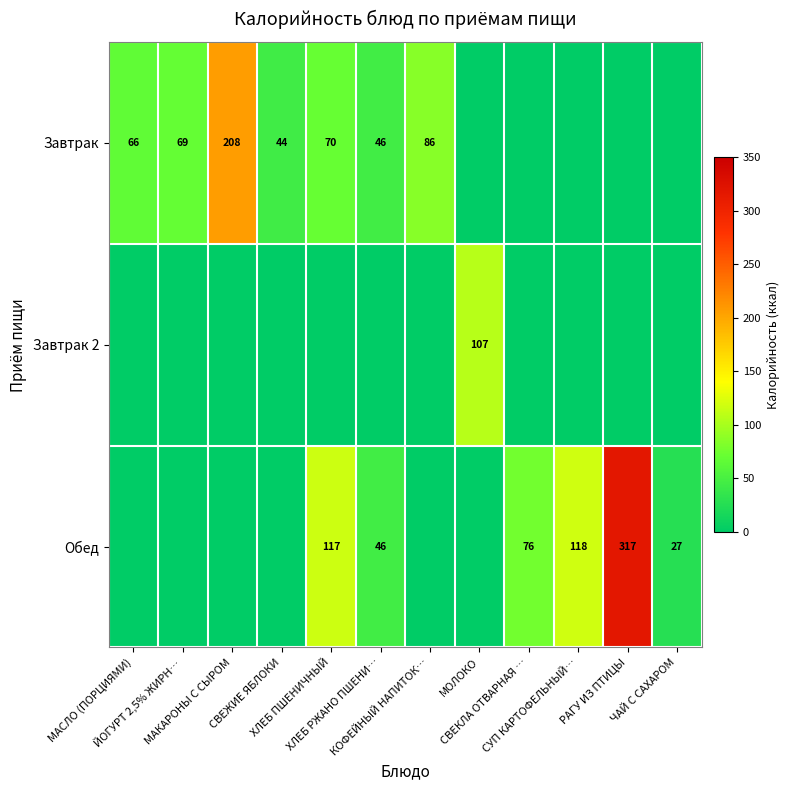

Is the value of Завтрак at СВЕЖИЕ ЯБЛОКИ greater than the value of Обед at ЙОГУРТ 2,5% ЖИРН…?

Yes